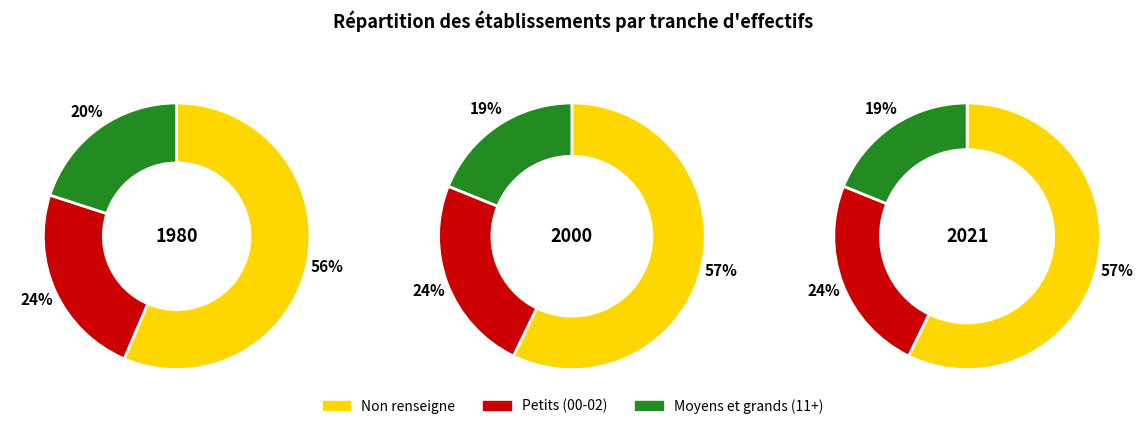

Is there any slice that represents more than half of the pie?

Yes